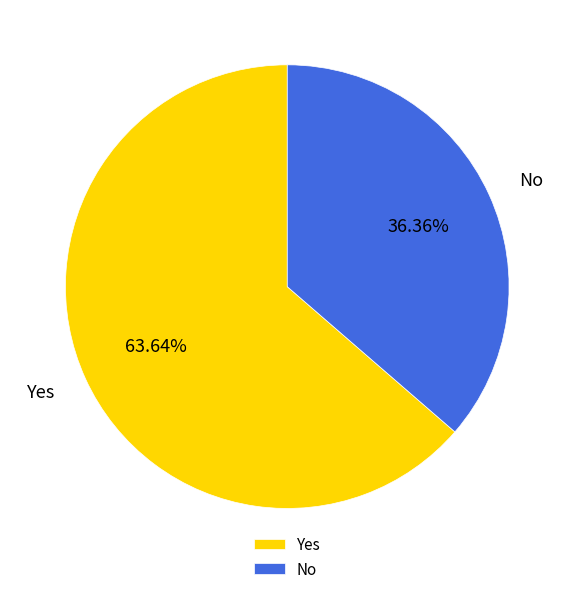

Rank the categories by value from highest to lowest.

Yes, No